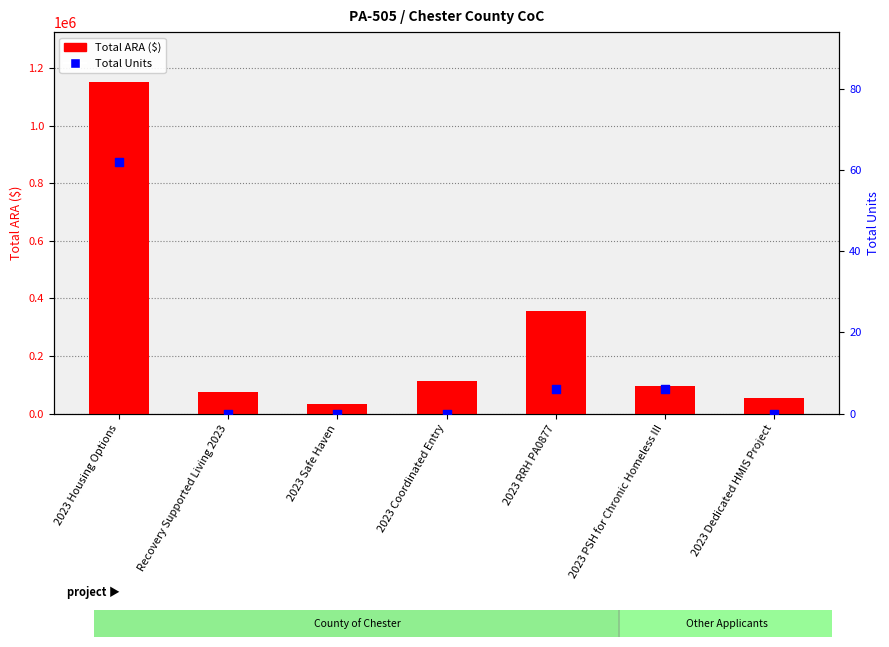

At which category is the sum across all series the highest?

2023 Housing Options